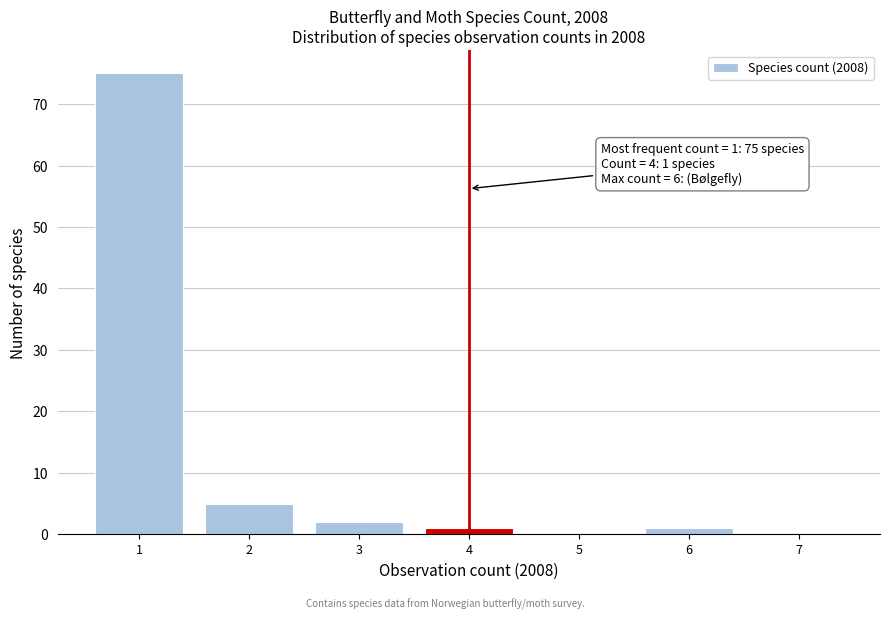

Over which range of the x-axis is the bar tallest?

0.5 to 1.5